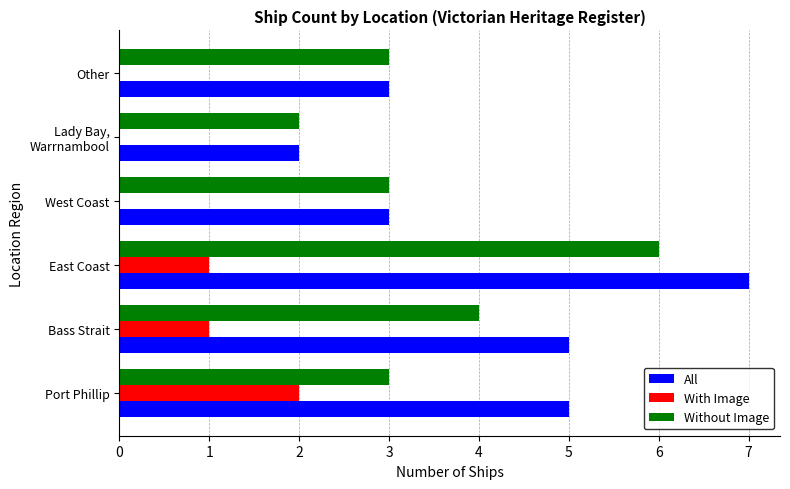

How many data points does each series have?

6